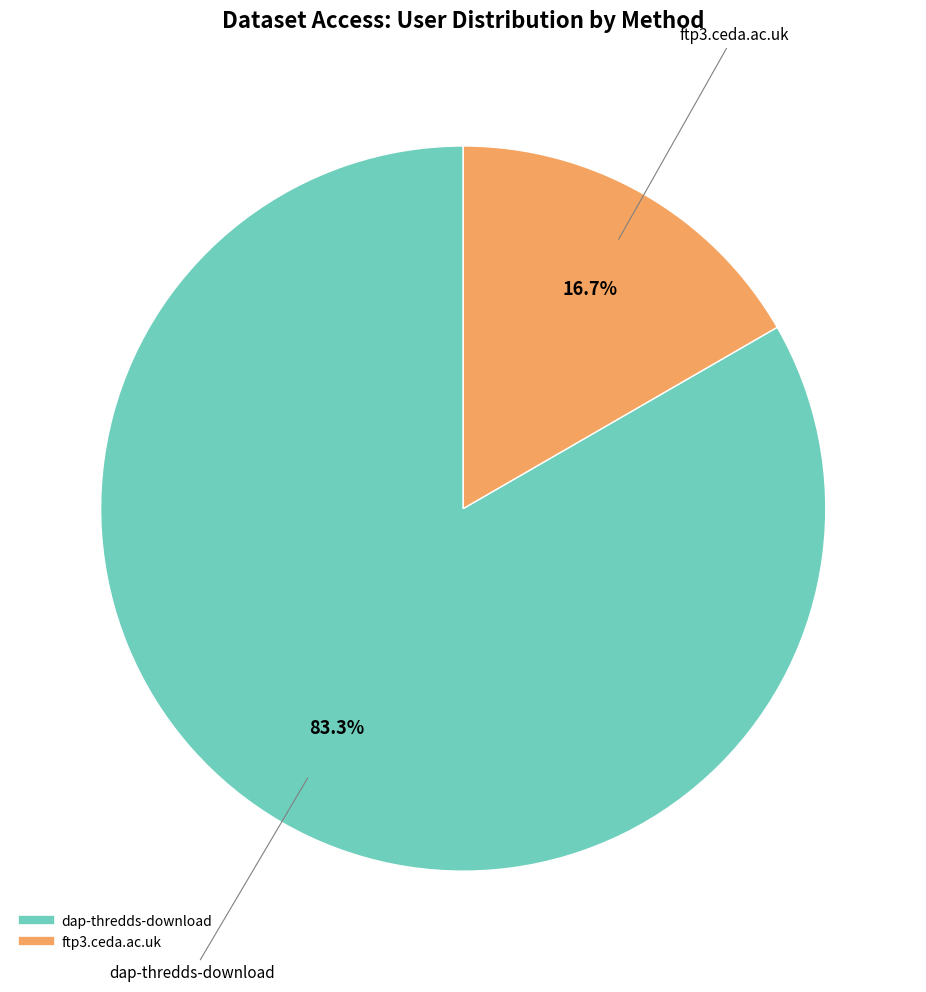

Between ftp3.ceda.ac.uk and dap-thredds-download, which is larger?

dap-thredds-download